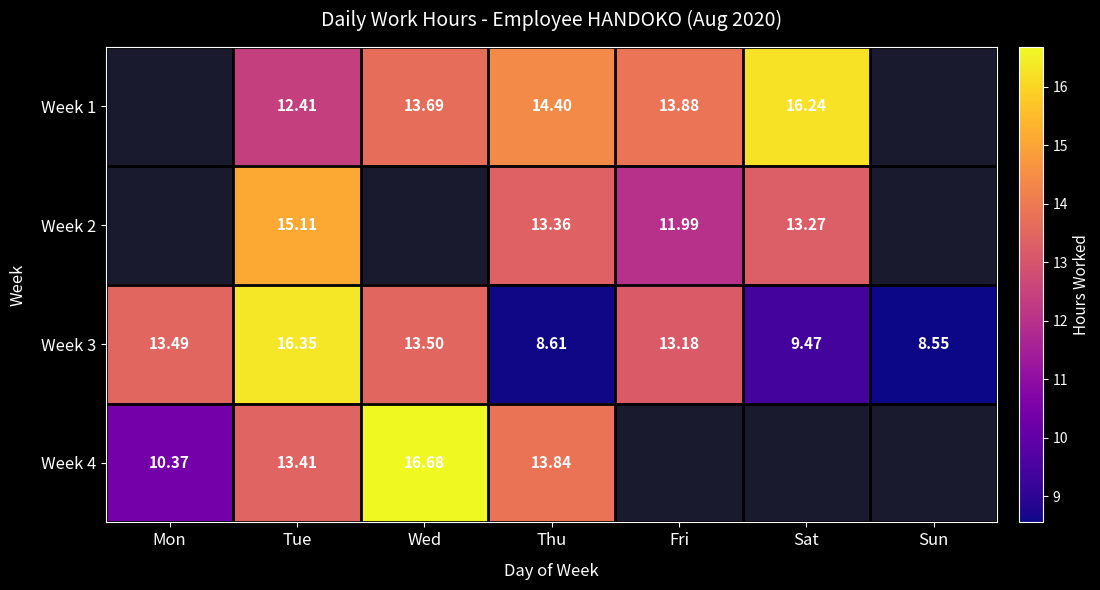

Where is Week 3 nearest to the value 12?

Fri